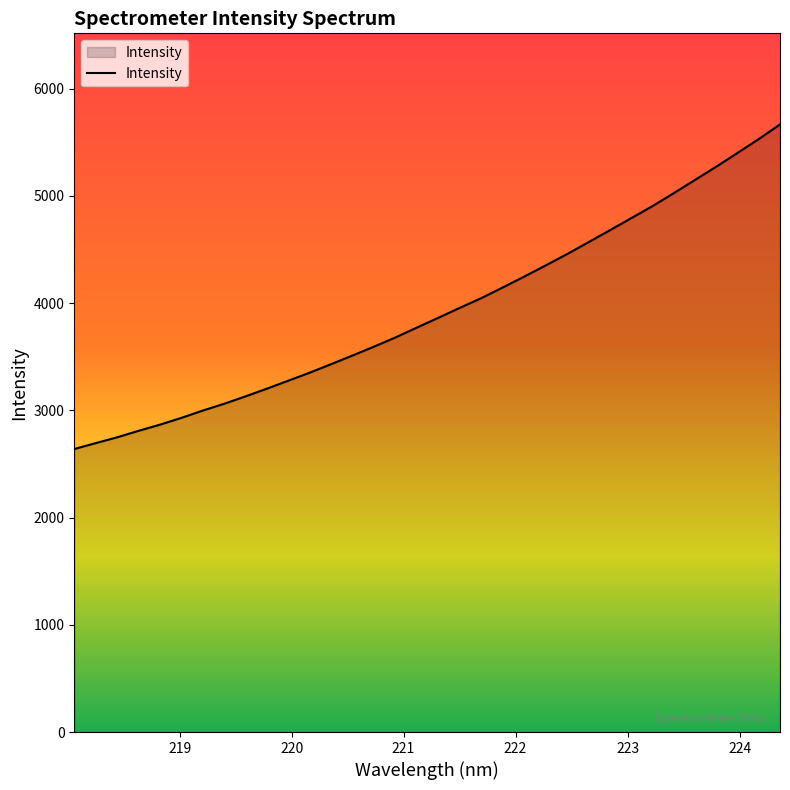

Does the chart have visible grid lines?

No